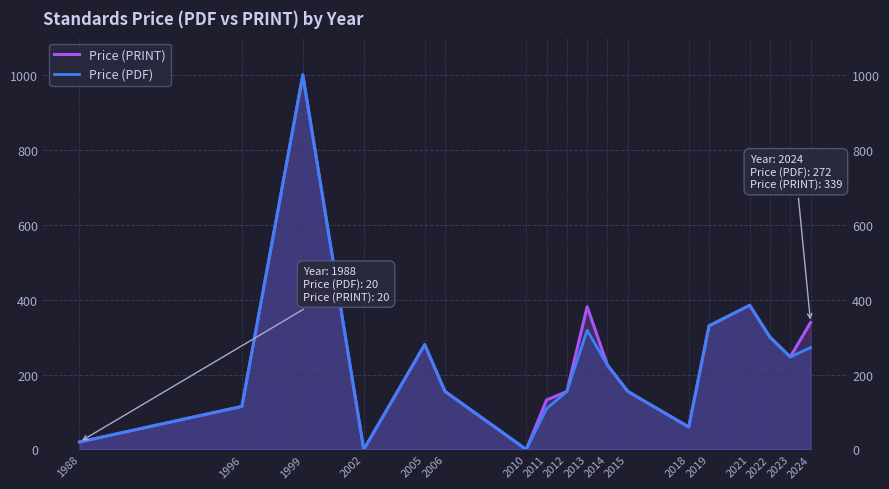

True or false: Price (PRINT) and Price (PDF) cross at least once.

False